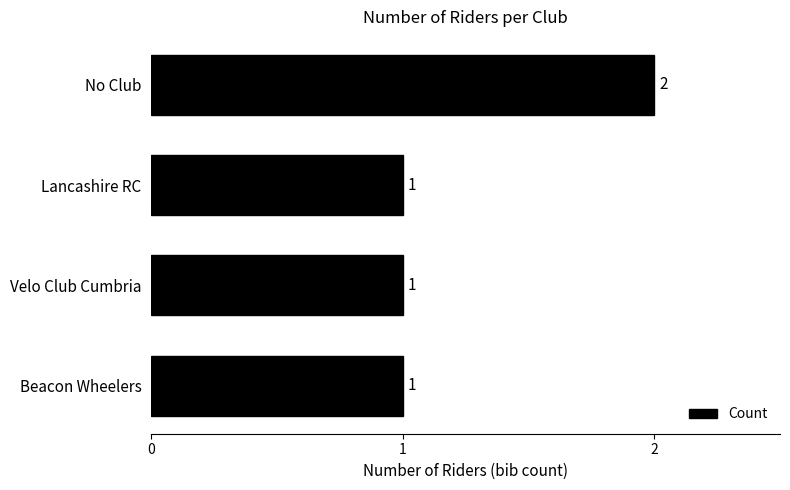

What is the sum of the values at Beacon Wheelers and No Club?

3